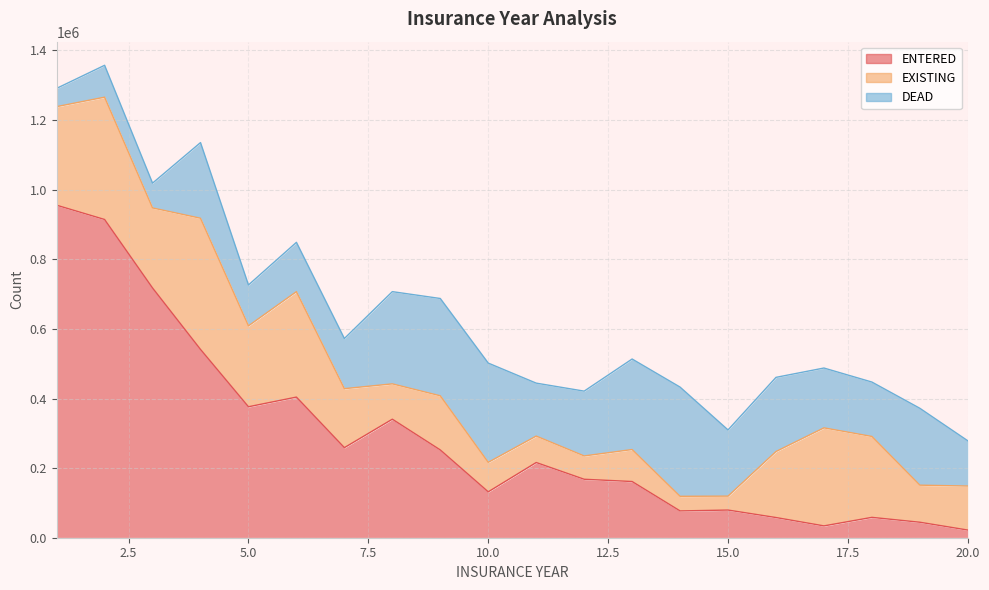

At which label does ENTERED first exceed 216100?

1